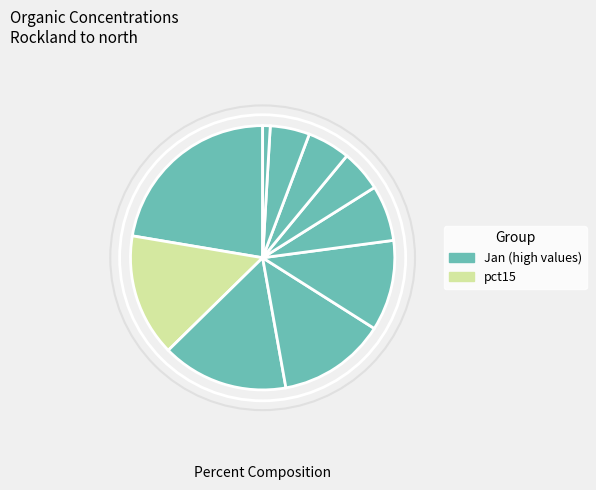

Count the number of slices in the pie.

10